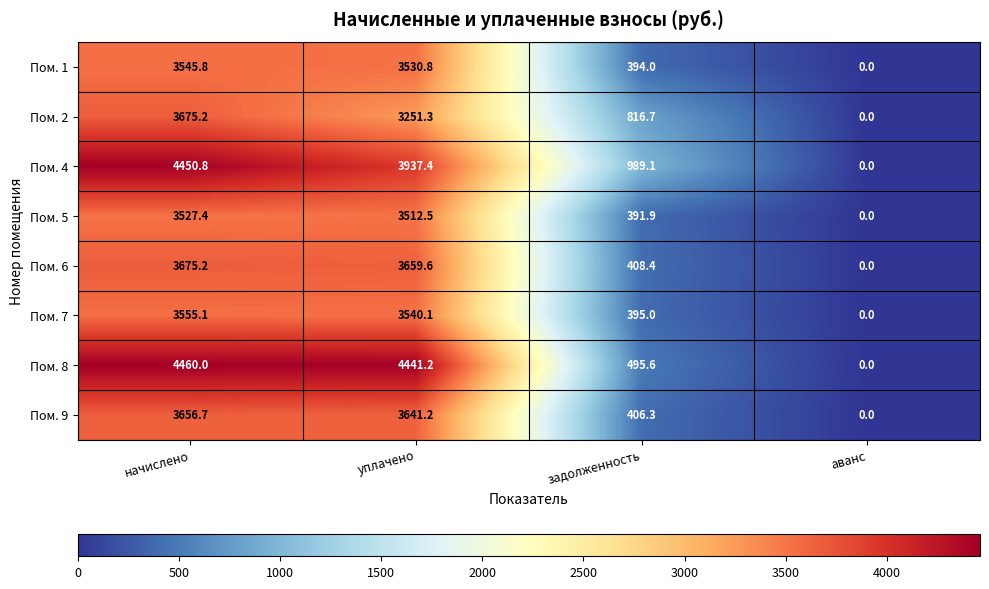

Which series has the largest range (max minus min)?

Пом. 8